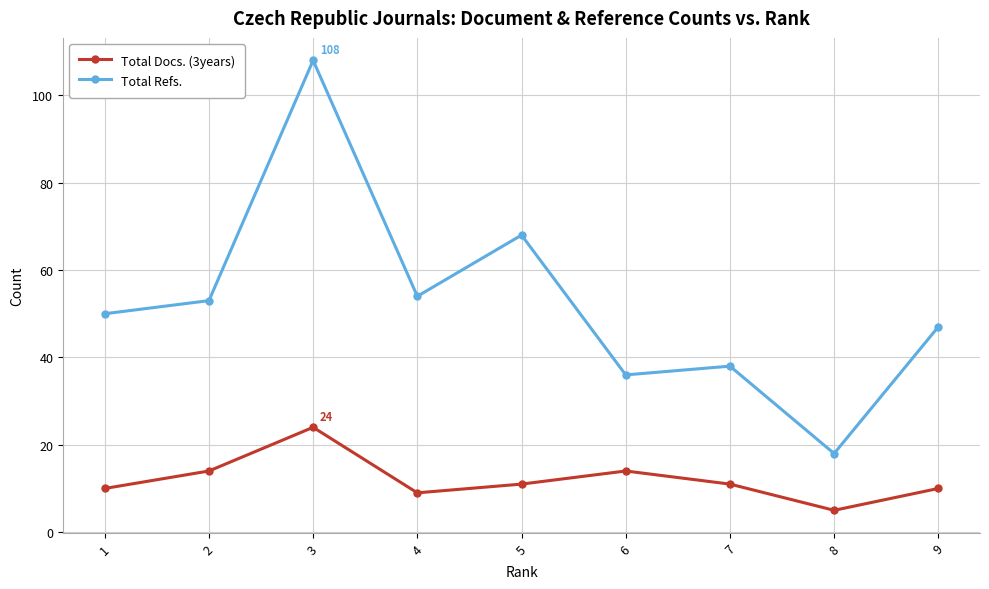

Rank the series by their average value, from lowest to highest.

Total Docs. (3years), Total Refs.